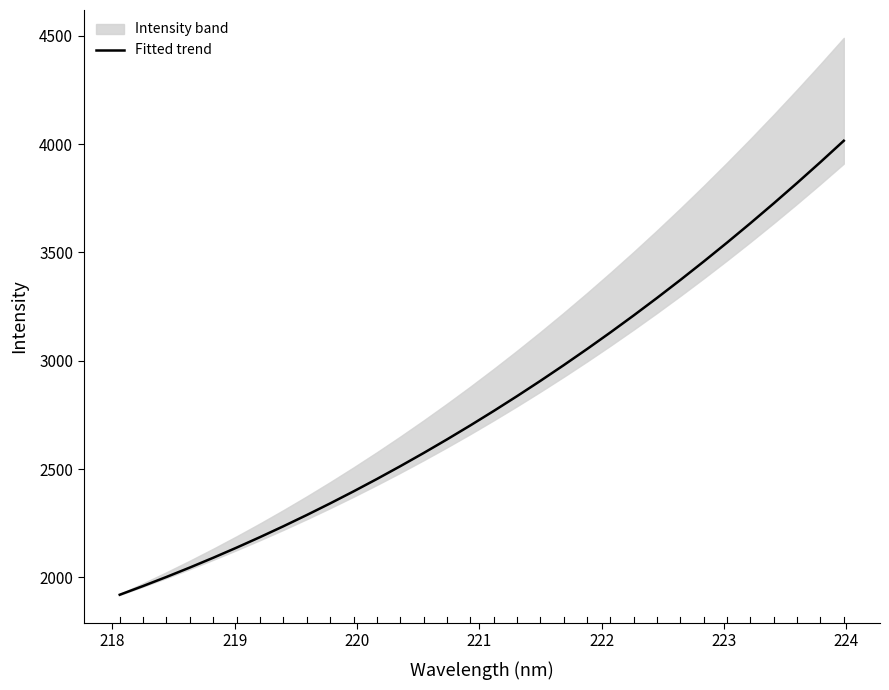

What is the lowest value of the Fitted trend series?

1920.2